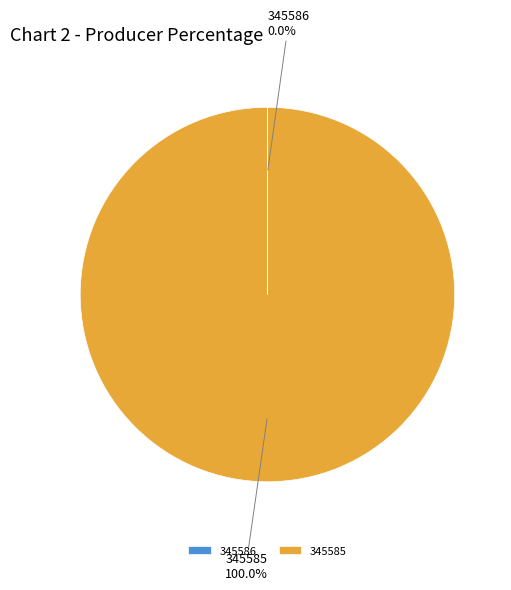

The 345585 slice represents 100% of the pie. True or false?

True